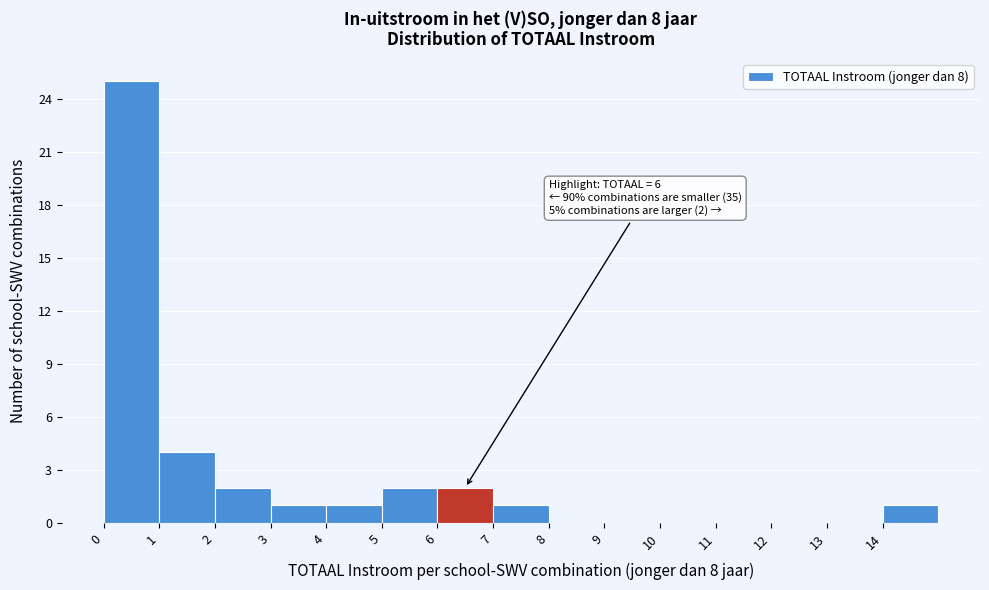

Over which range of the x-axis is the bar tallest?

0 to 1